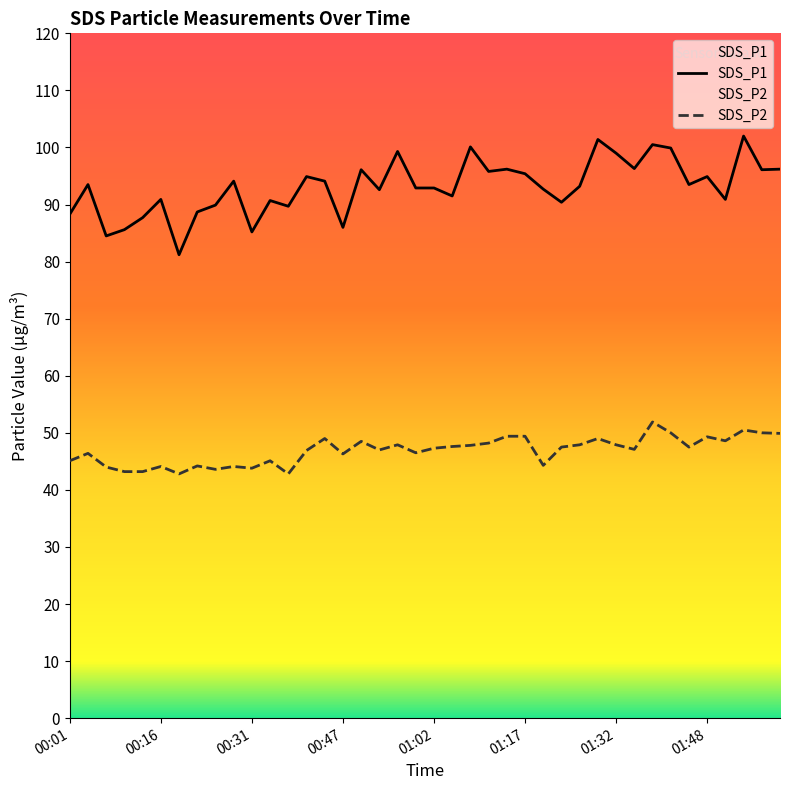

True or false: SDS_P1 and SDS_P2 intersect in this chart.

False